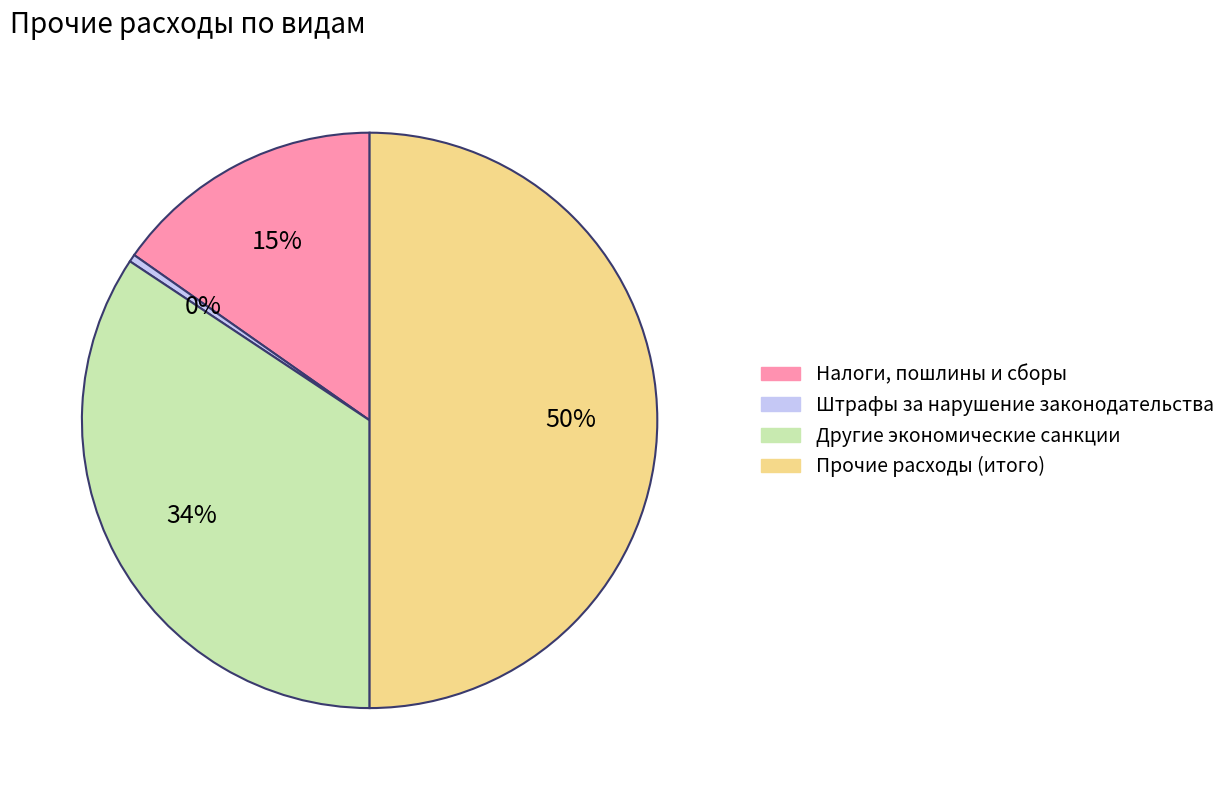

Is Штрафы за нарушение законодательства the majority of the pie?

No